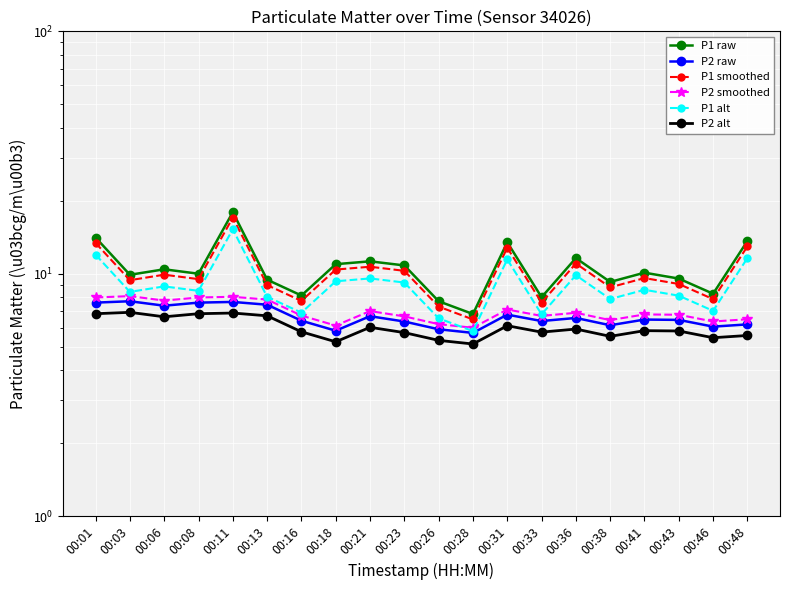

How many interior local peaks does the P2 smoothed series have?

6